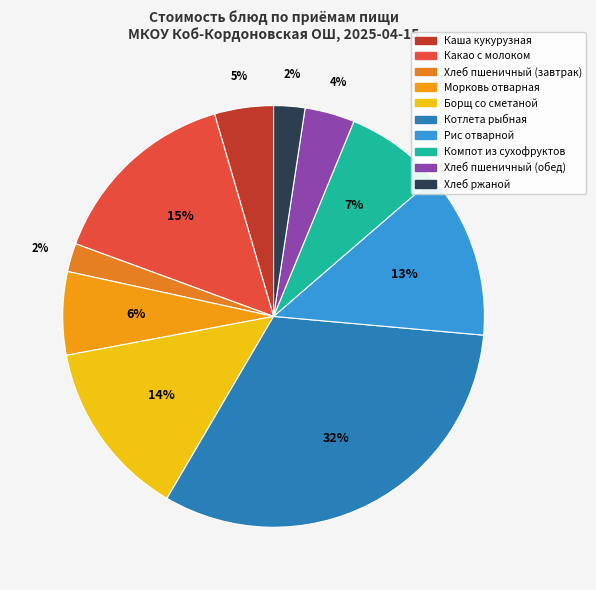

Between Каша кукурузная and Хлеб пшеничный (обед), which is larger?

Каша кукурузная